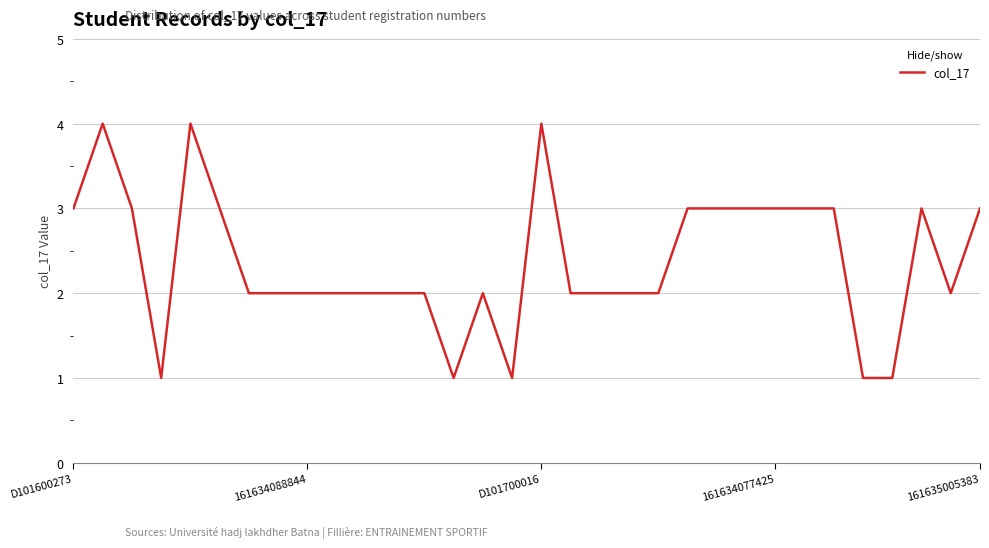

What is the difference between the maximum and minimum values?

3